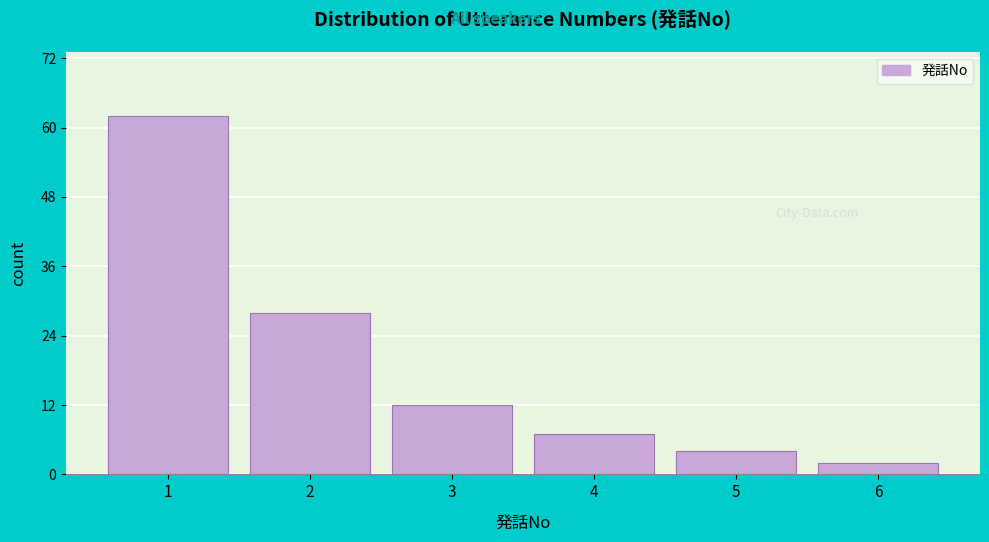

Reading right to left, what are all the values shown in this chart?

6=2	5=4	4=7	3=12	2=28	1=62